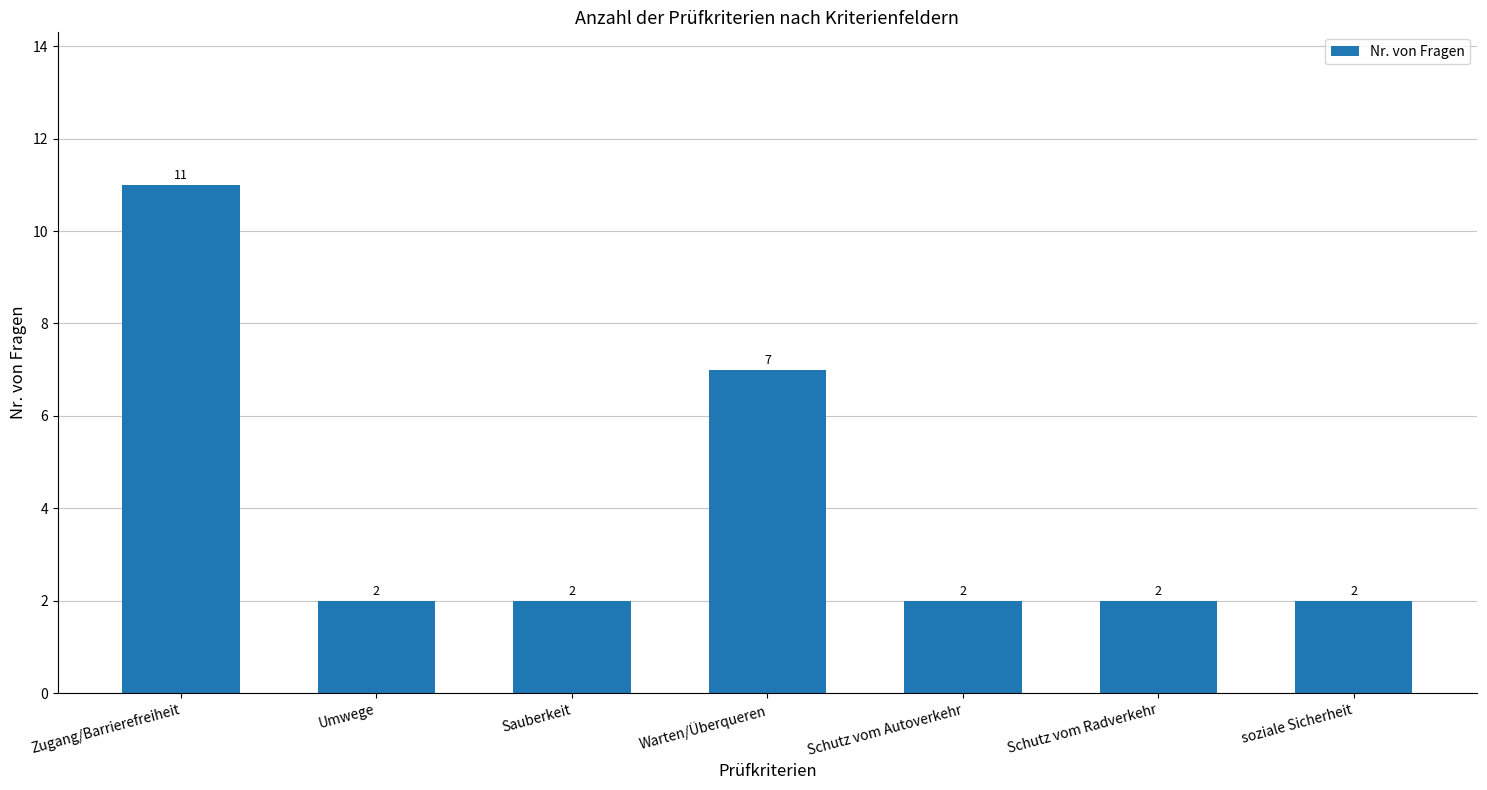

What is the sum of the values at soziale Sicherheit and Schutz vom Radverkehr?

4